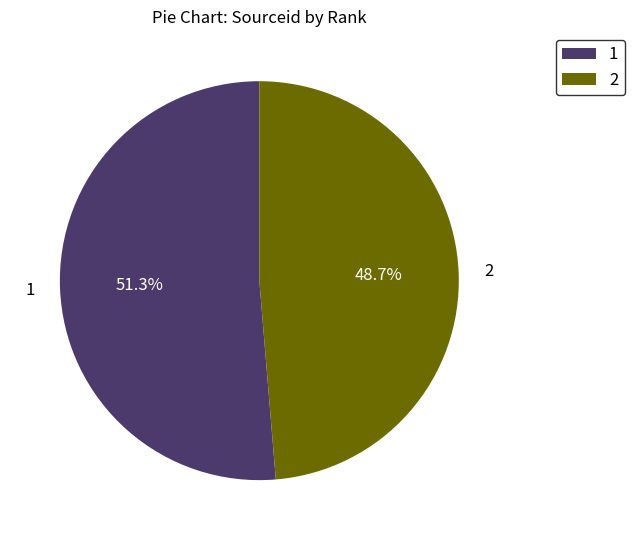

To the nearest percent, what is the difference between the largest and smallest slice percentages?

3%